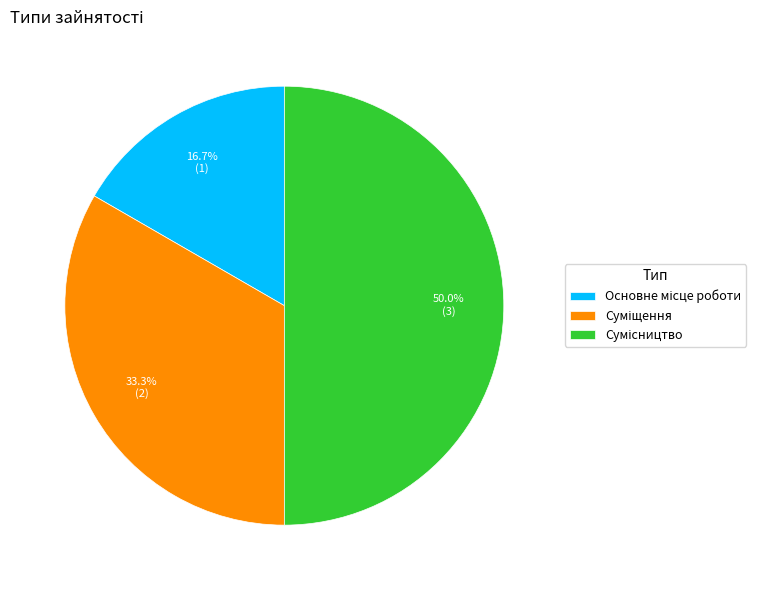

Count the number of slices in the pie.

3